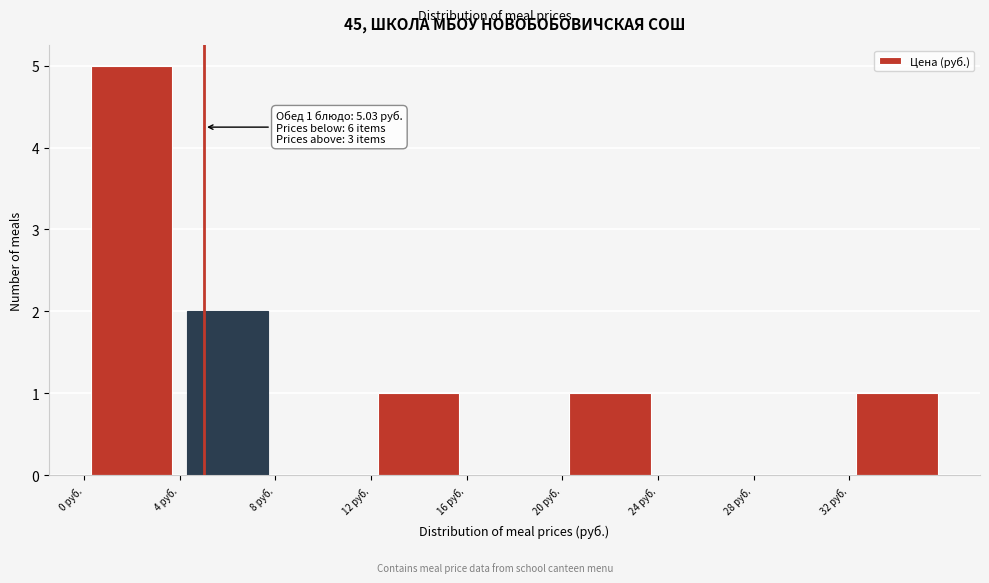

Which range on the x-axis has the tallest bar?

0 to 4